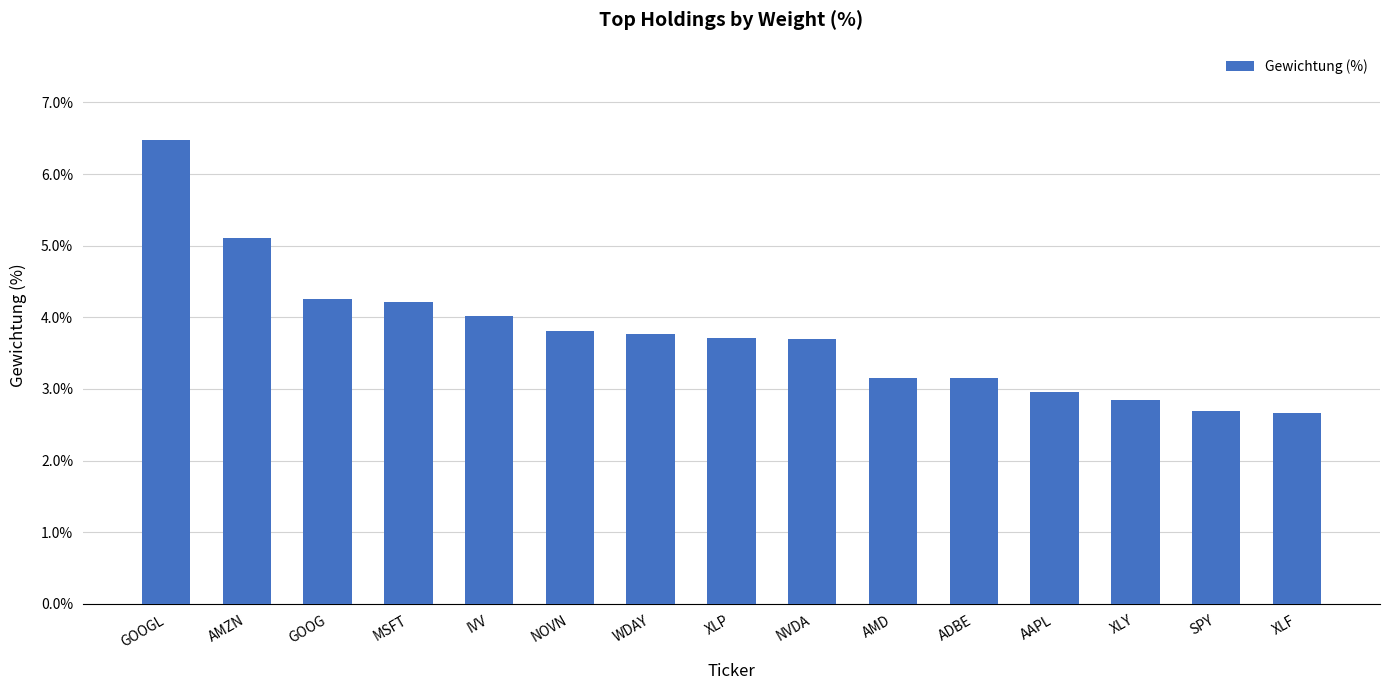

What value does the data have at NVDA?

3.7